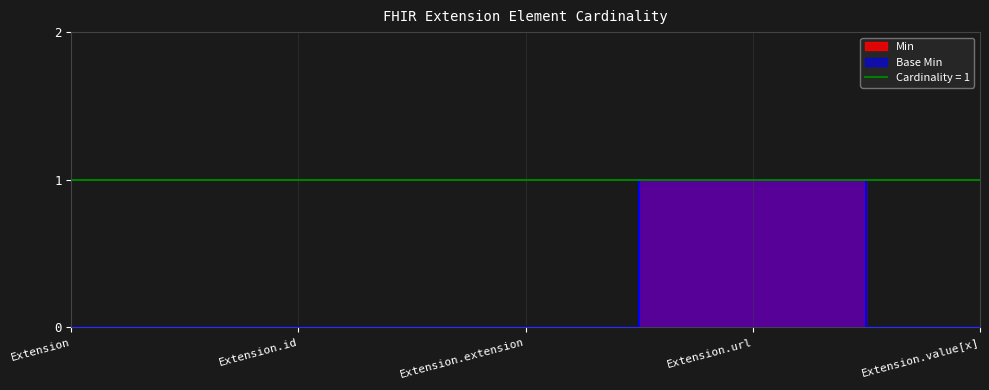

Does the chart have visible grid lines?

Yes